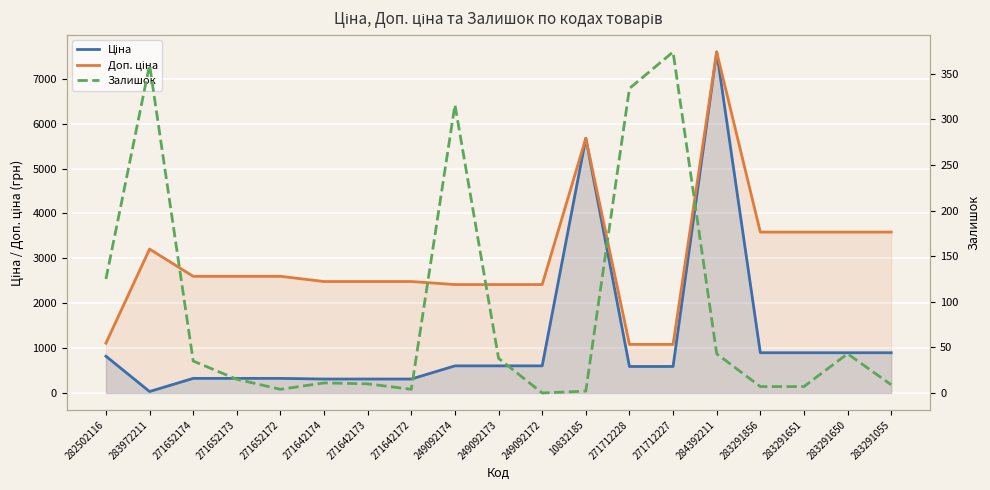

At which label does Ціна reach its minimum?

283972211